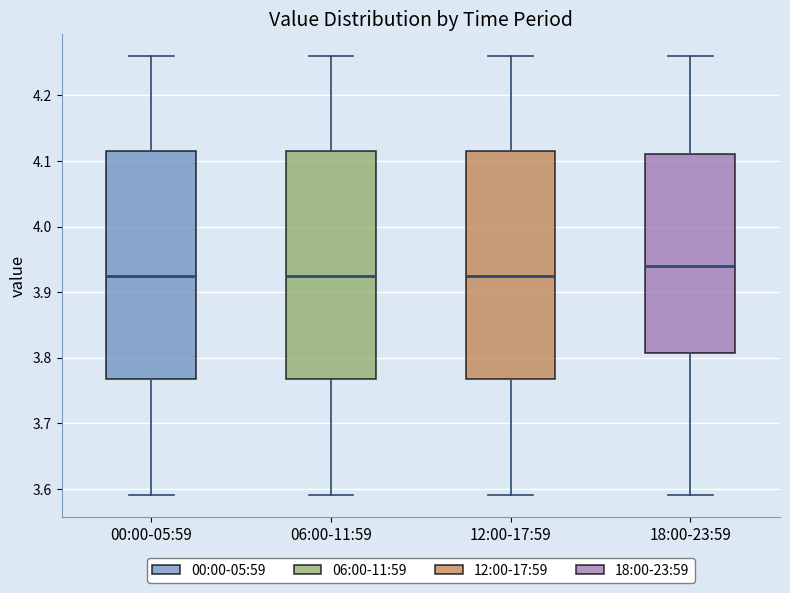

Where does the upper whisker of the box for 00:00-05:59 end on the y-axis? The values are not printed on the chart, so give them approximately, as read against the axis.

4.26